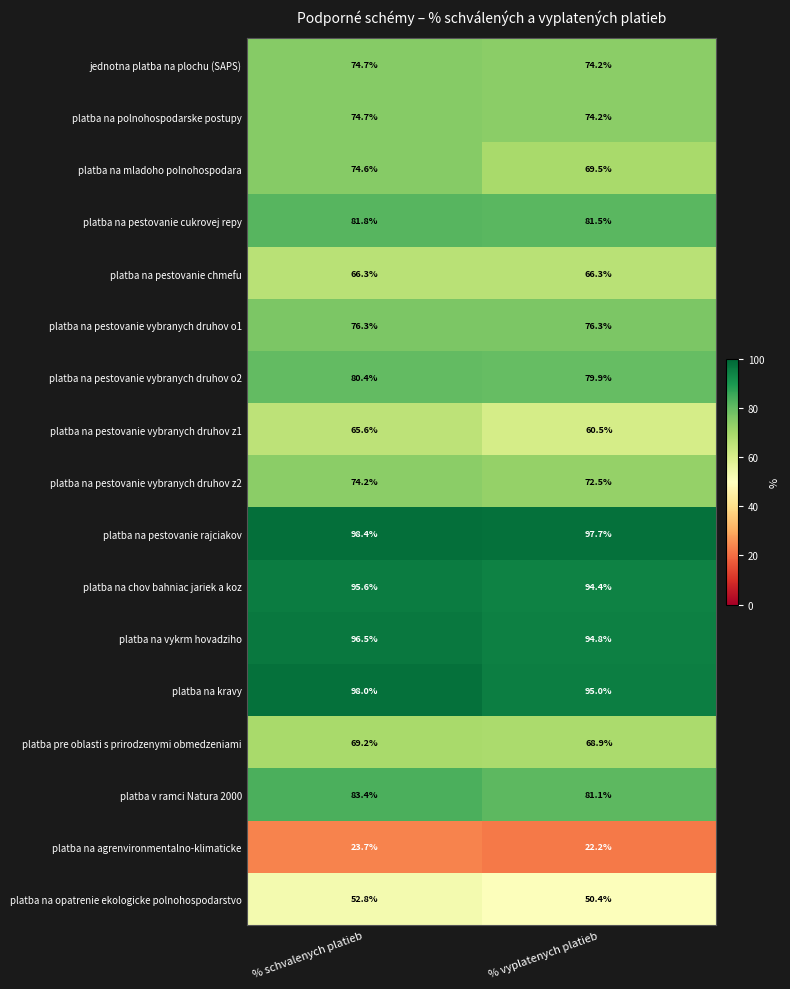

List the labels in order of platba na kravy value, smallest first.

% vyplatenych platieb, % schvalenych platieb